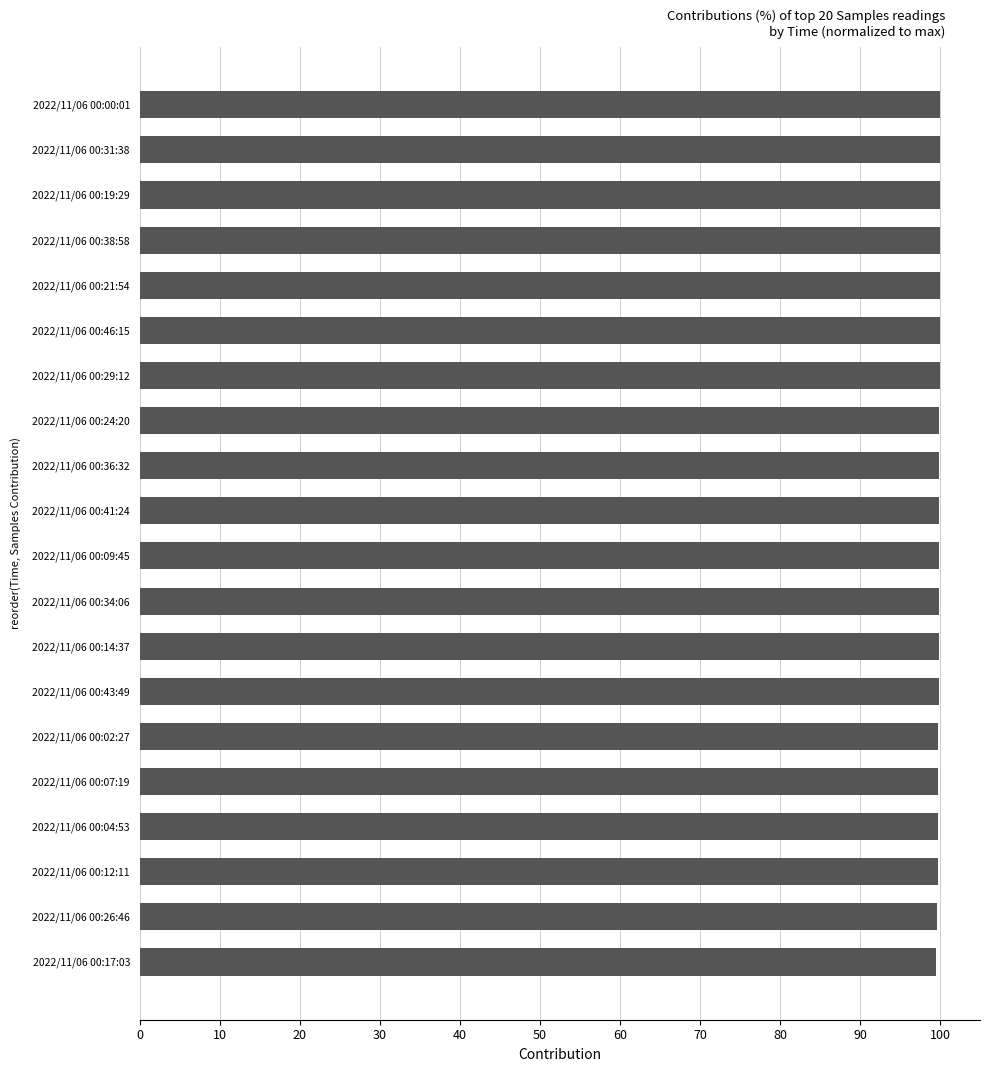

What is the smallest value displayed?

99.5